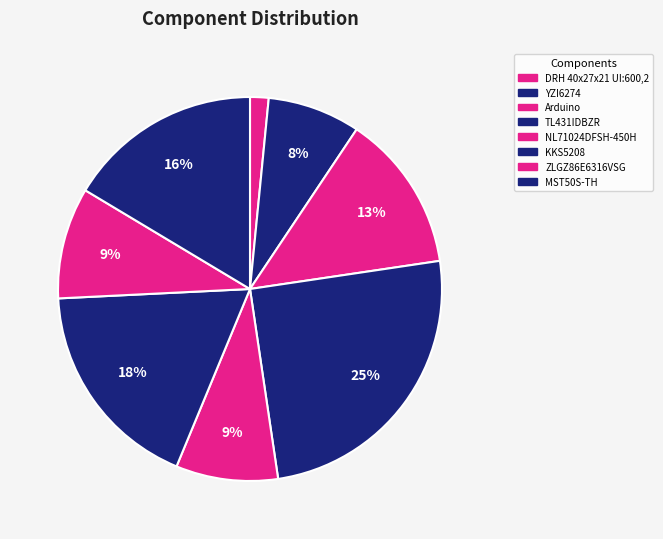

To the nearest percent, what percentage of the pie is MST50S-TH?

16%